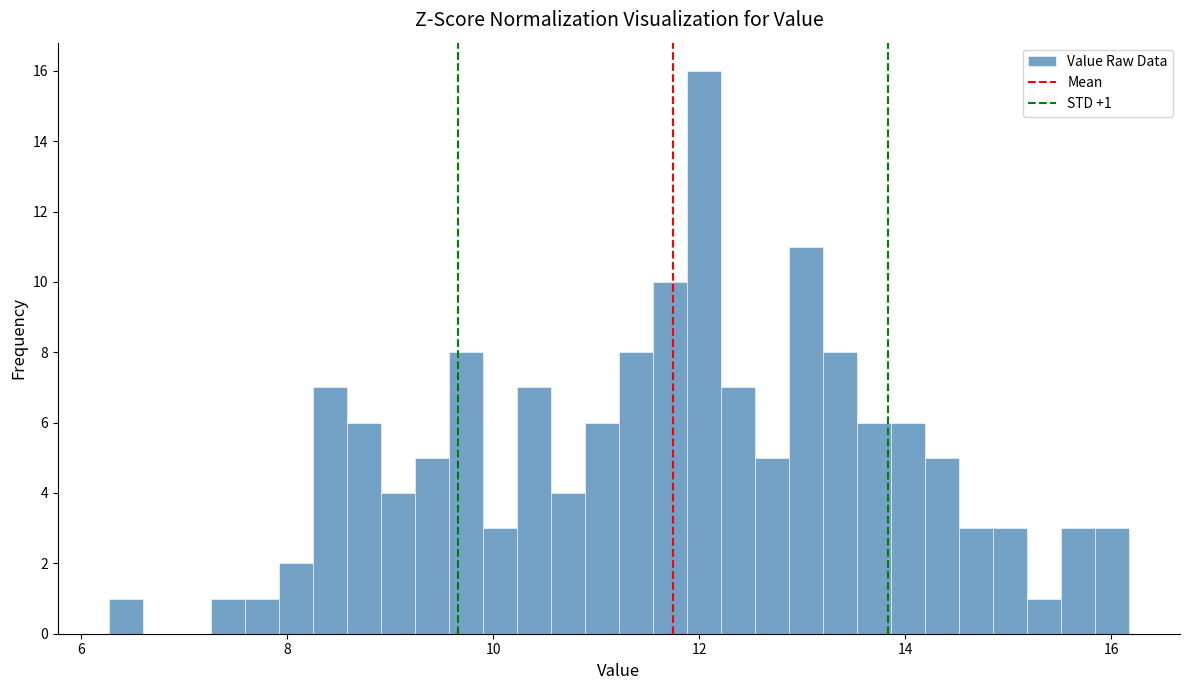

Read against the x-axis, roughly where is the centre of the tallest bar?

12.0